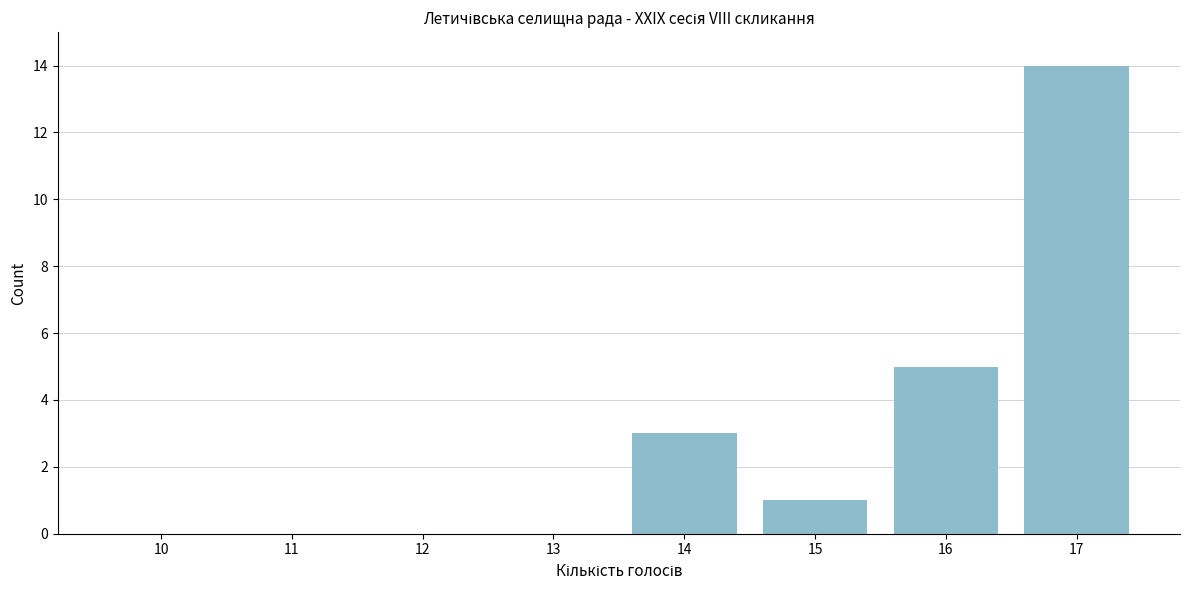

Reading right to left, transcribe all the data shown in this chart.

17=14	16=5	15=1	14=3	13=0	12=0	11=0	10=0